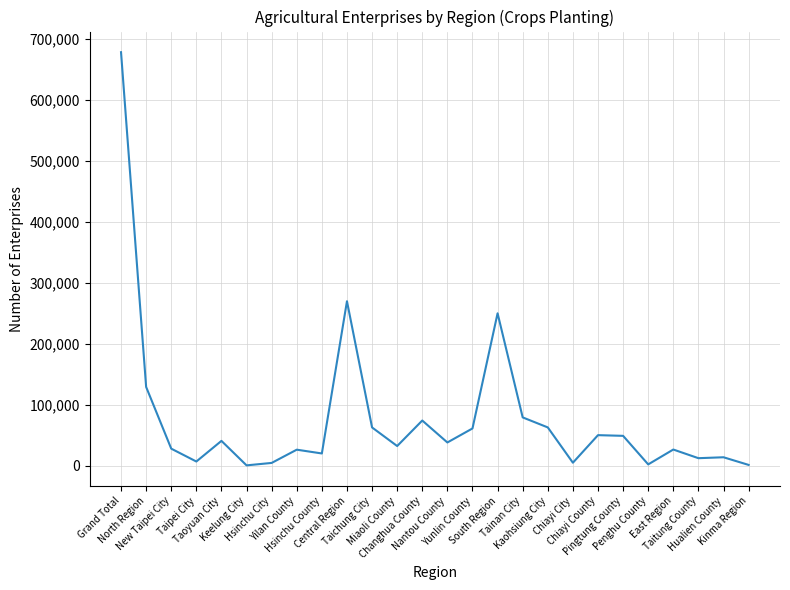

What is the difference between the maximum and minimum values?

677613